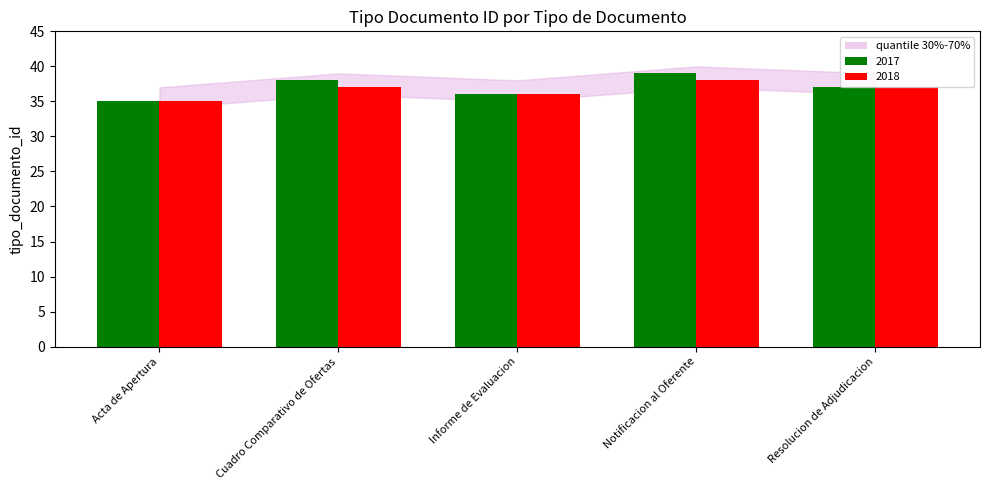

What is the minimum value shown in the chart?

35